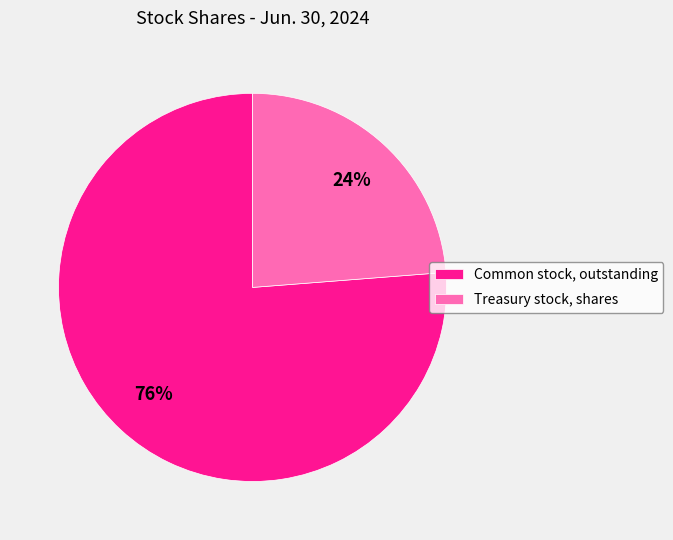

Which slice is the largest?

Common stock, outstanding